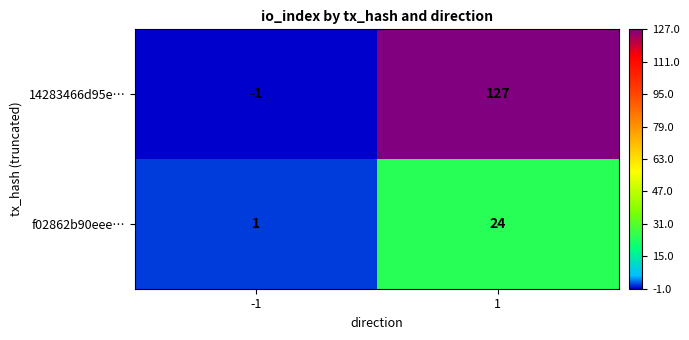

The value of 14283466d95e… at 1 is 127. True or false?

True